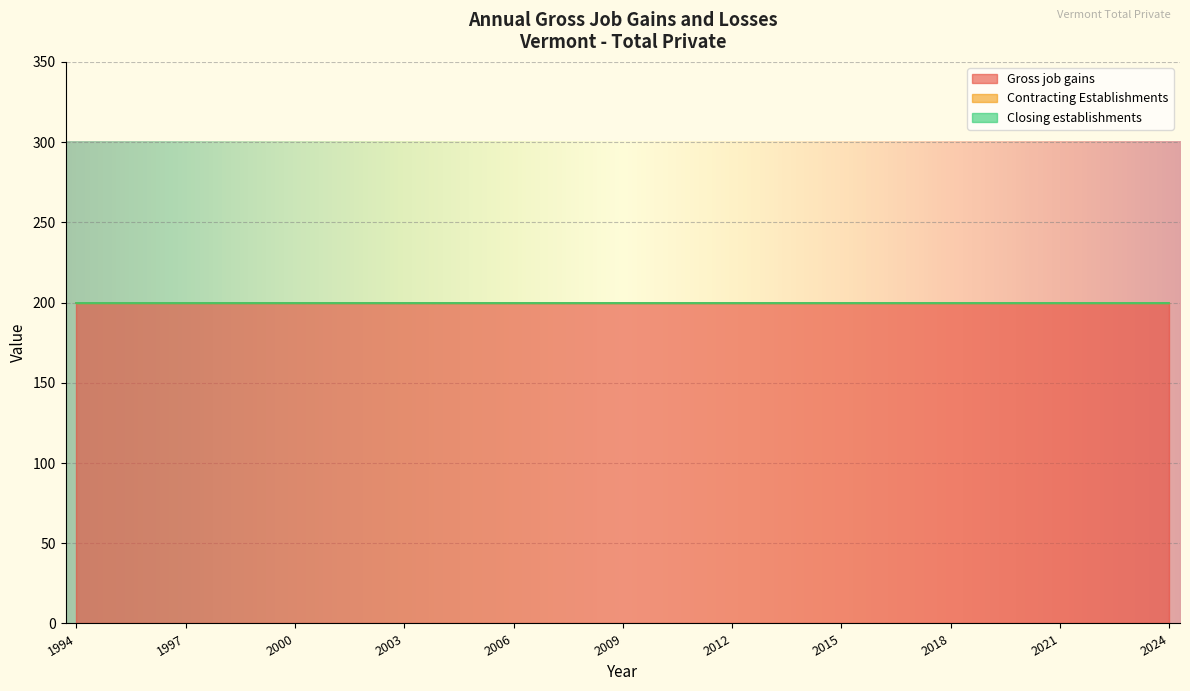

At which category is the sum across all series the highest?

1994